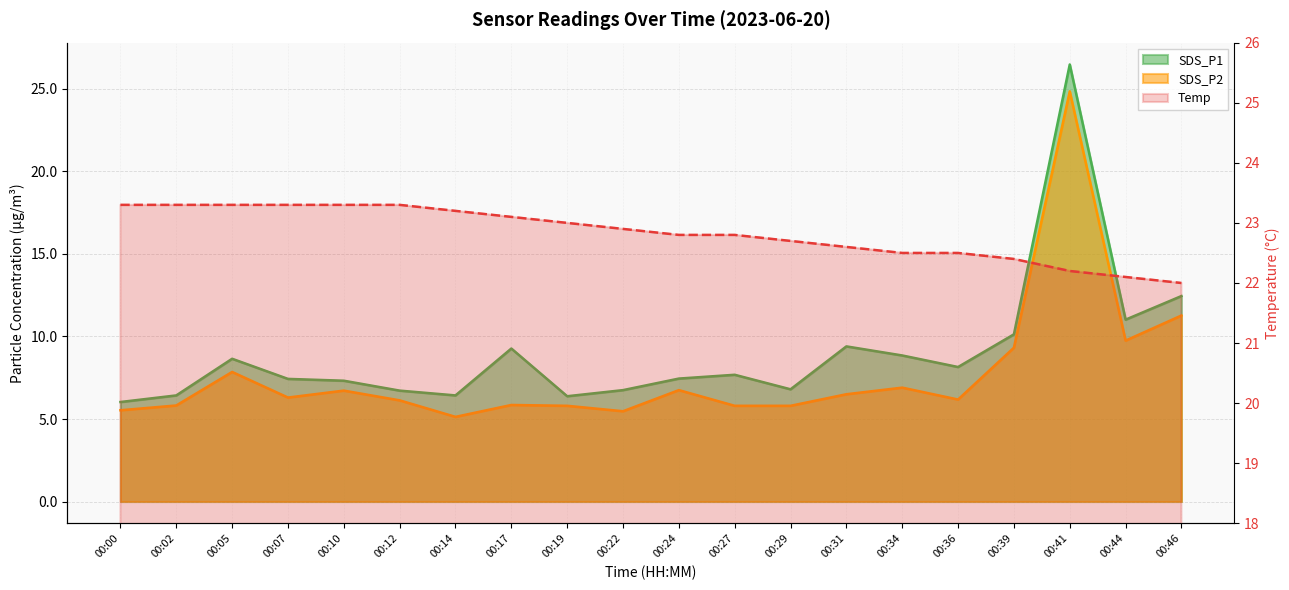

Count the number of categories in the chart.

20